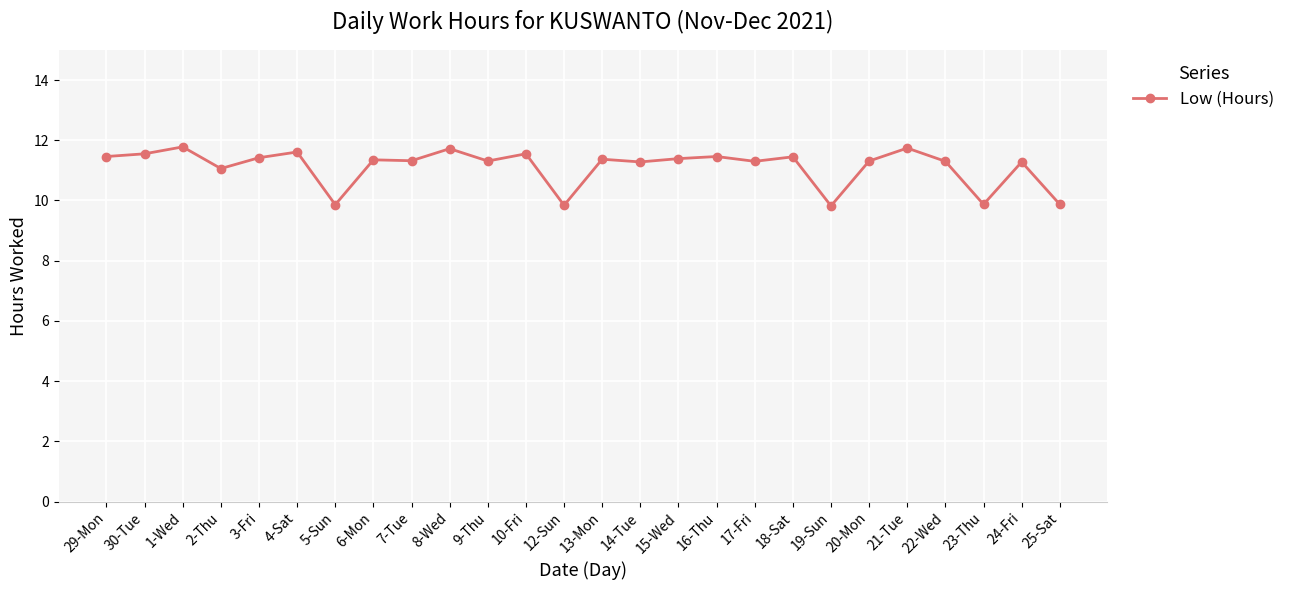

What is the sum of all values?

289.3